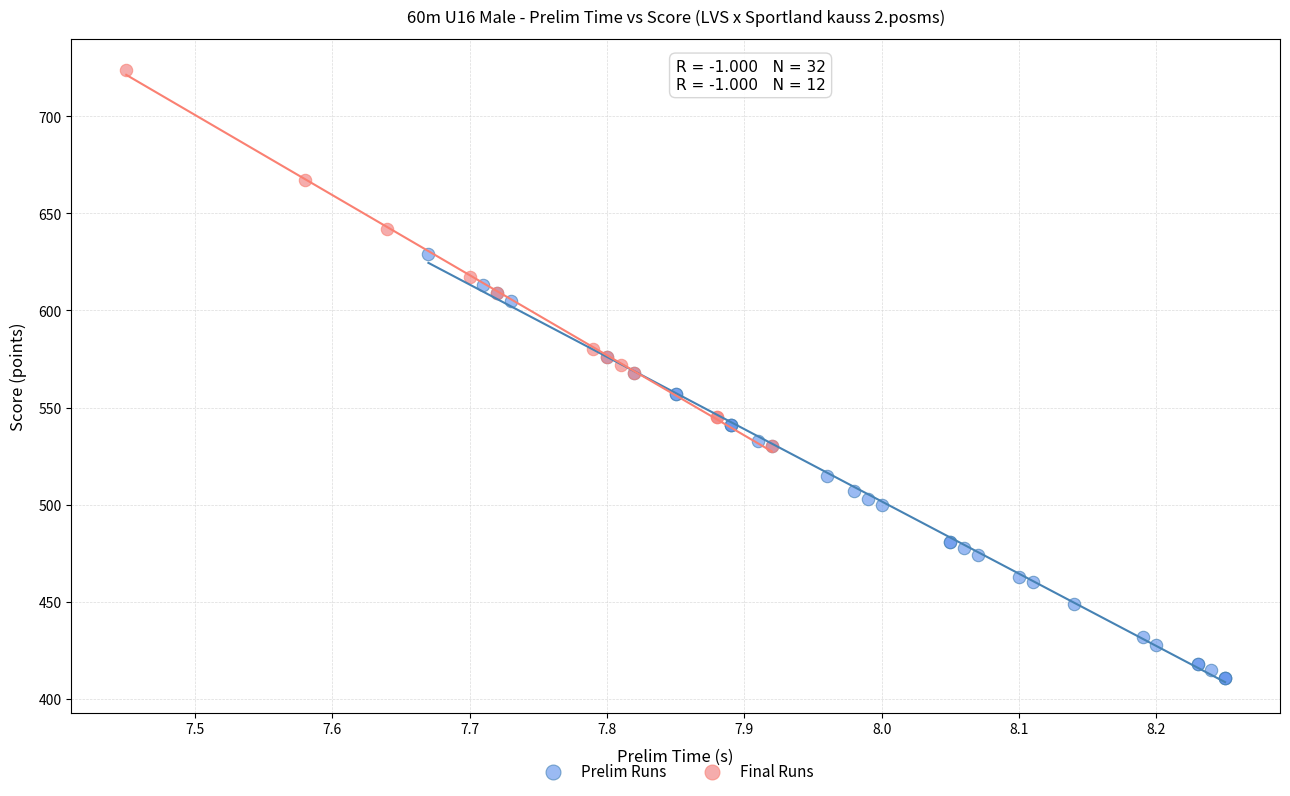

Which series reaches the minimum Y coordinate?

Prelim Runs